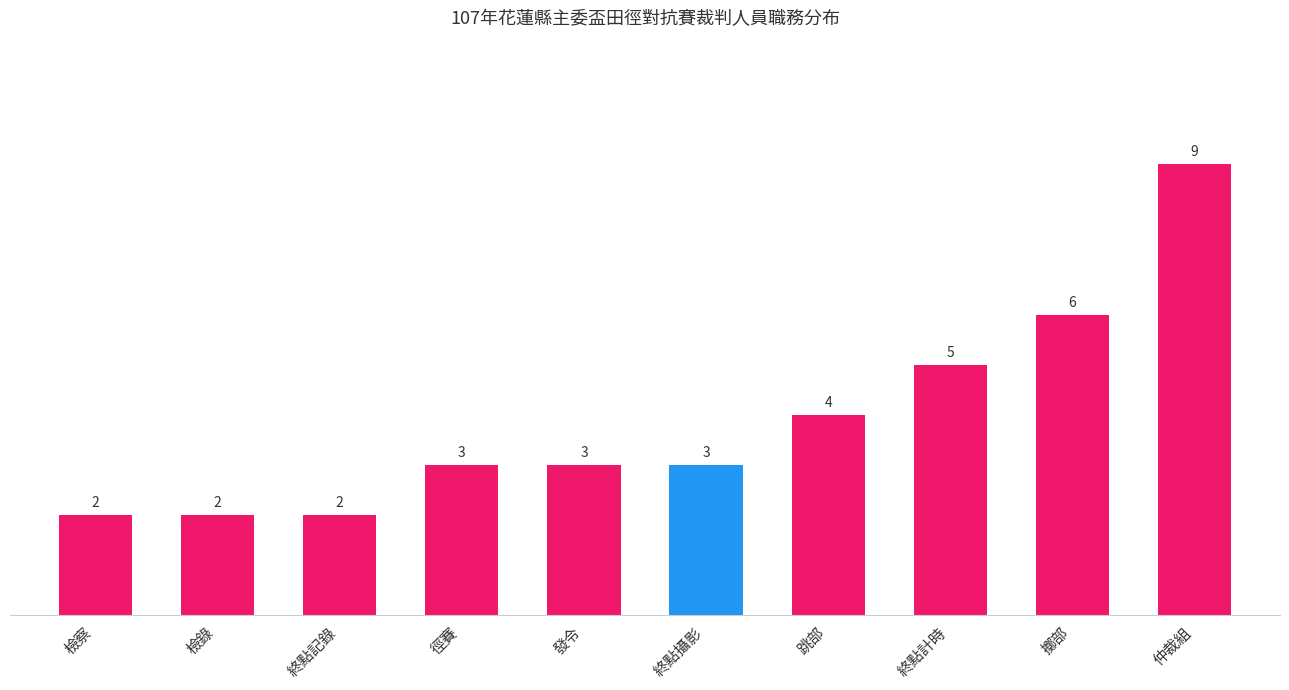

What position from the right is 擲部?

2